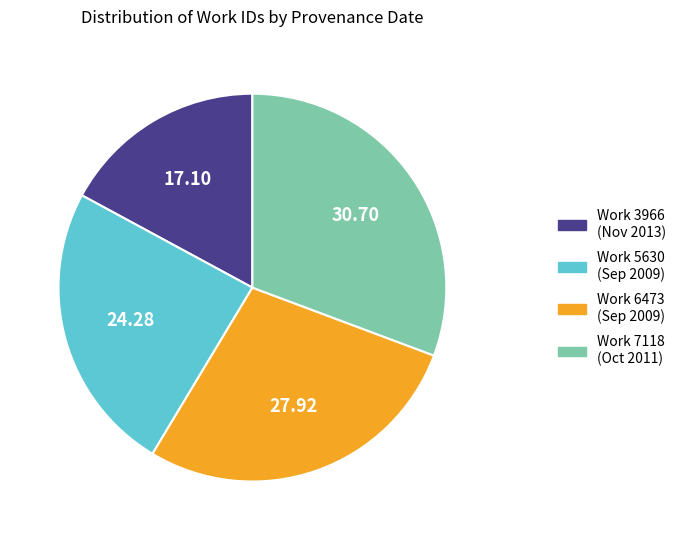

Does any single category account for the majority?

No